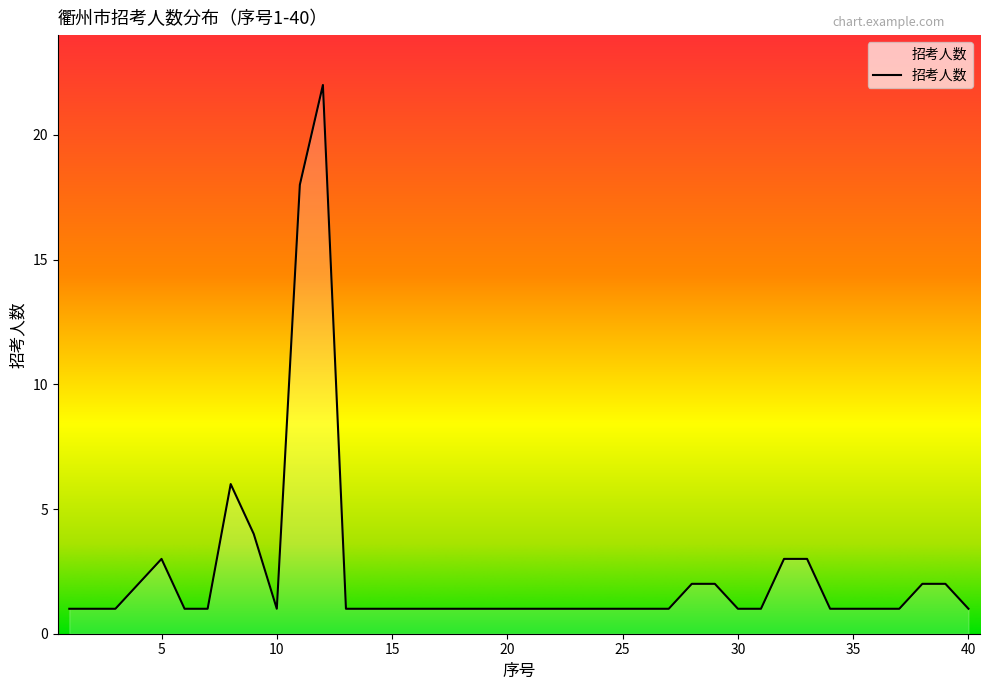

What is the difference between the maximum and minimum values?

21